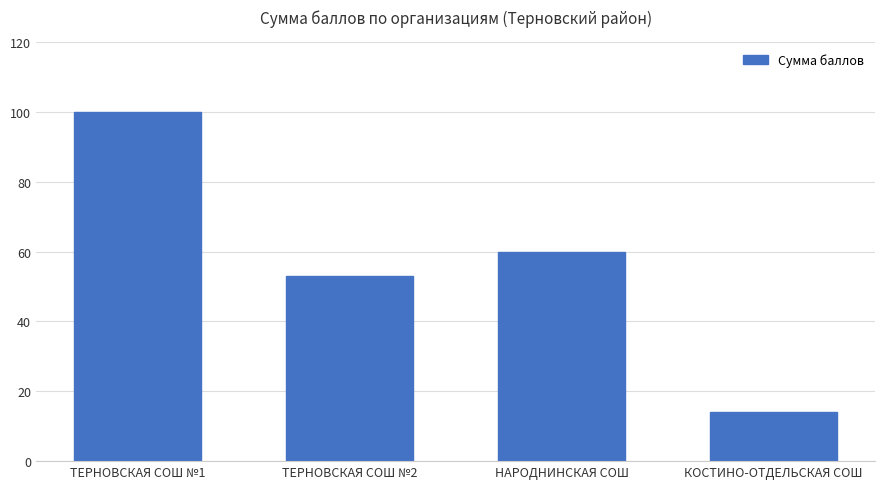

Reading left to right, list all the values displayed in this chart.

ТЕРНОВСКАЯ СОШ №1=100	ТЕРНОВСКАЯ СОШ №2=53	НАРОДНИНСКАЯ СОШ=60	КОСТИНО-ОТДЕЛЬСКАЯ СОШ=14